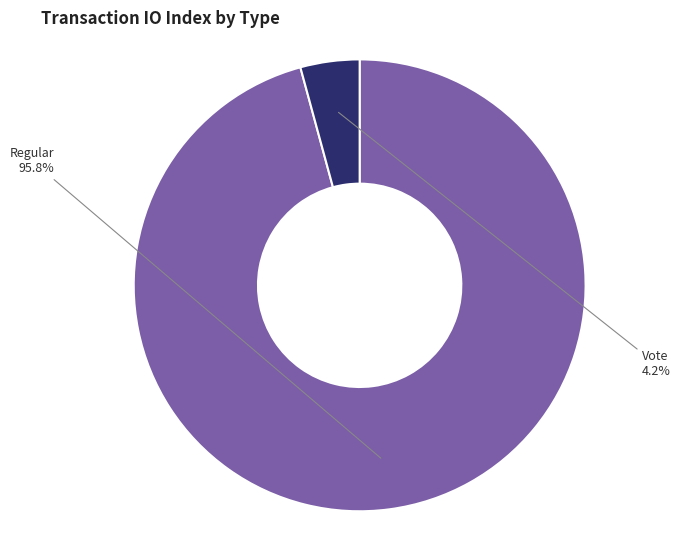

Is there any slice that represents more than half of the pie?

Yes